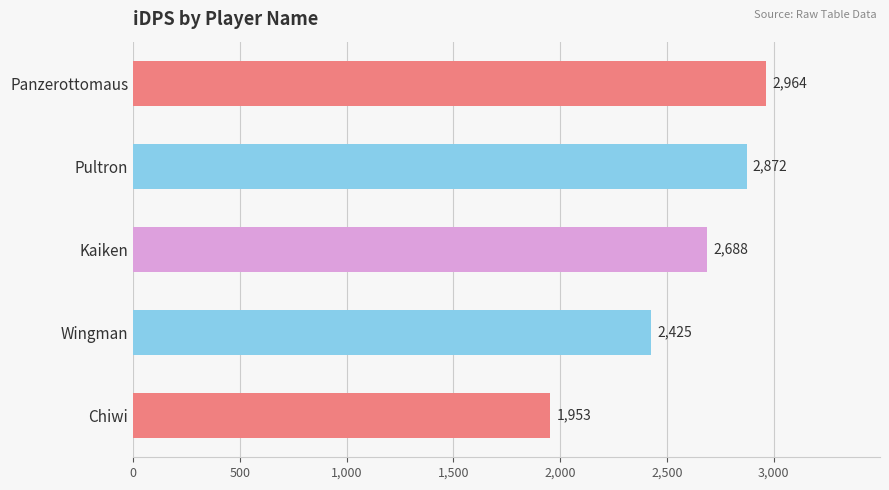

List the labels in order of value, largest first.

Panzerottomaus, Pultron, Kaiken, Wingman, Chiwi